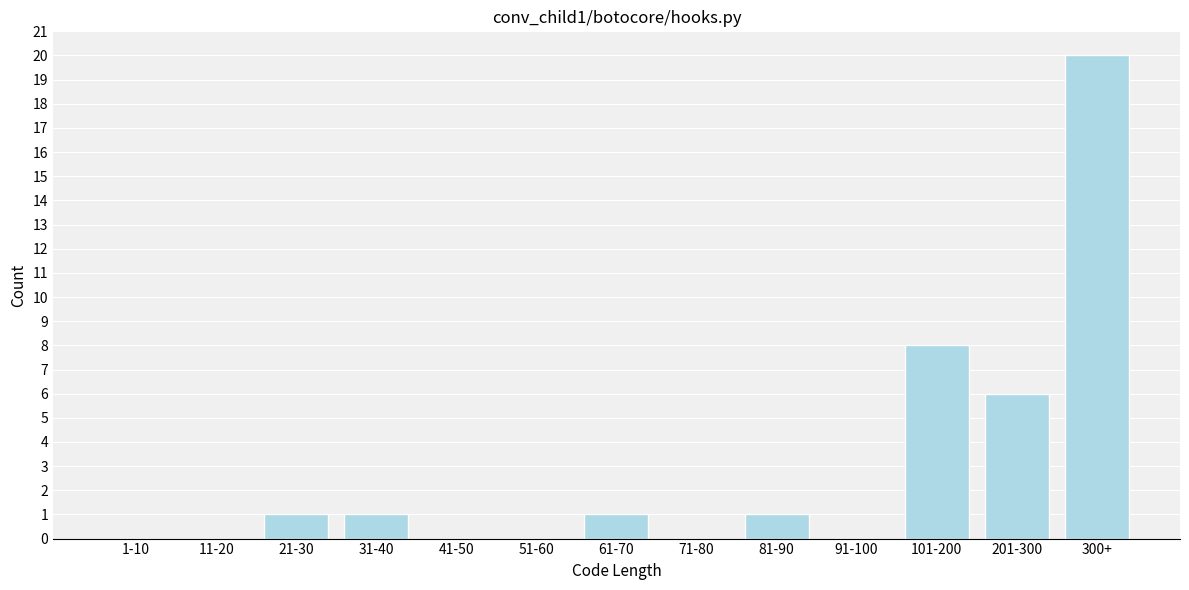

Reading left to right, extract all data points from this chart.

1-10=0	11-20=0	21-30=1	31-40=1	41-50=0	51-60=0	61-70=1	71-80=0	81-90=1	91-100=0	101-200=8	201-300=6	300+=20